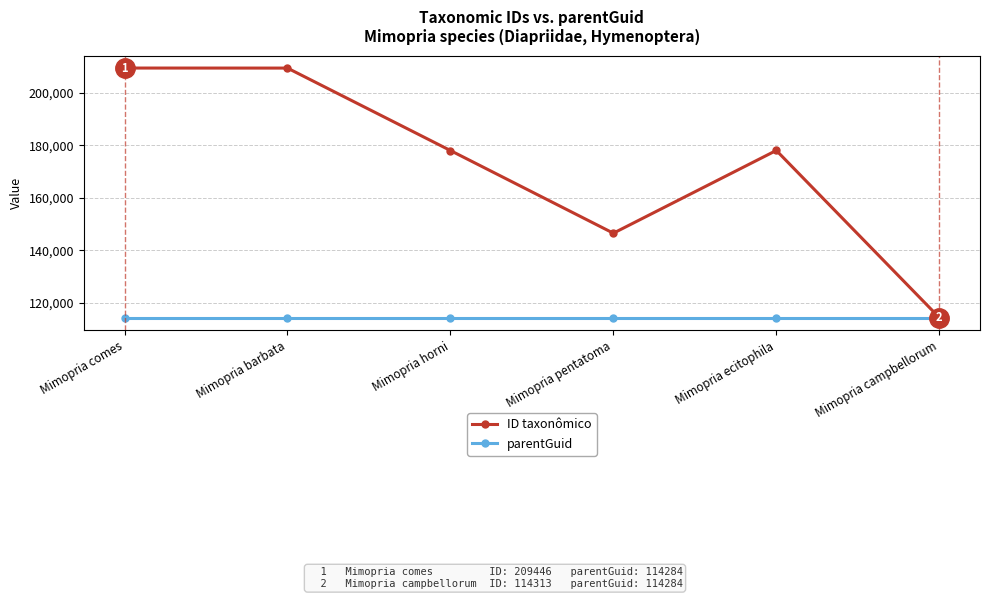

The parentGuid series shows 114284 at Mimopria horni. True or false?

True